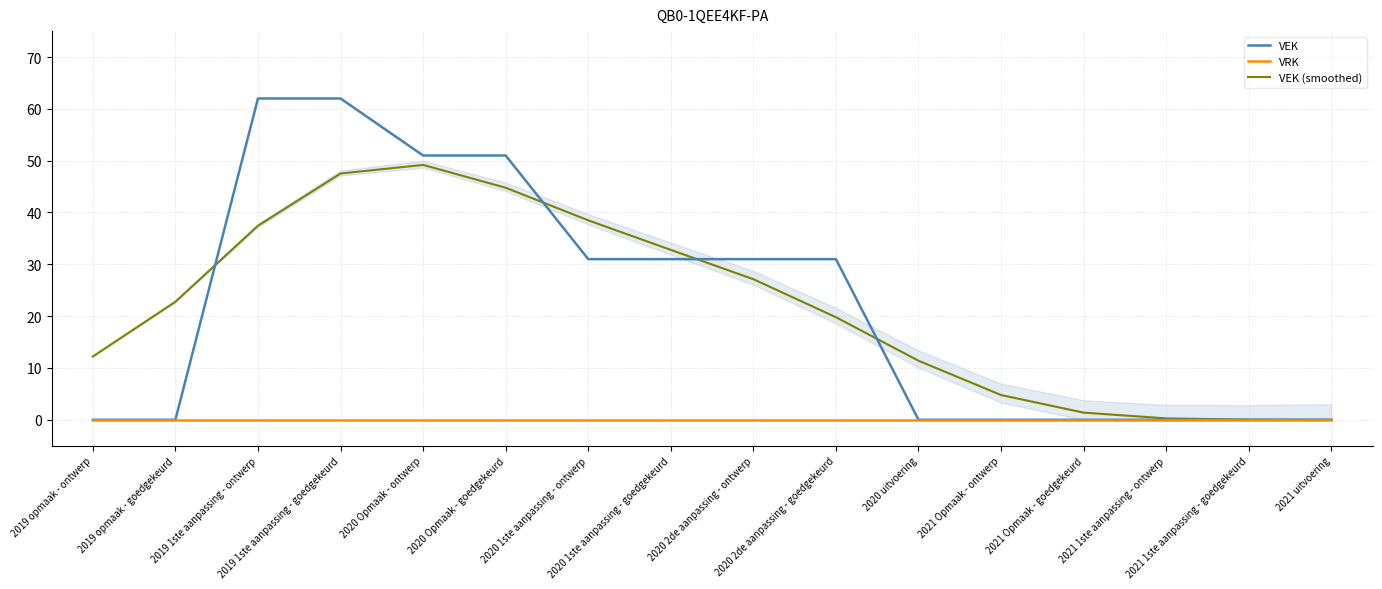

Where is VEK nearest to the value 31?

2020 1ste aanpassing - ontwerp